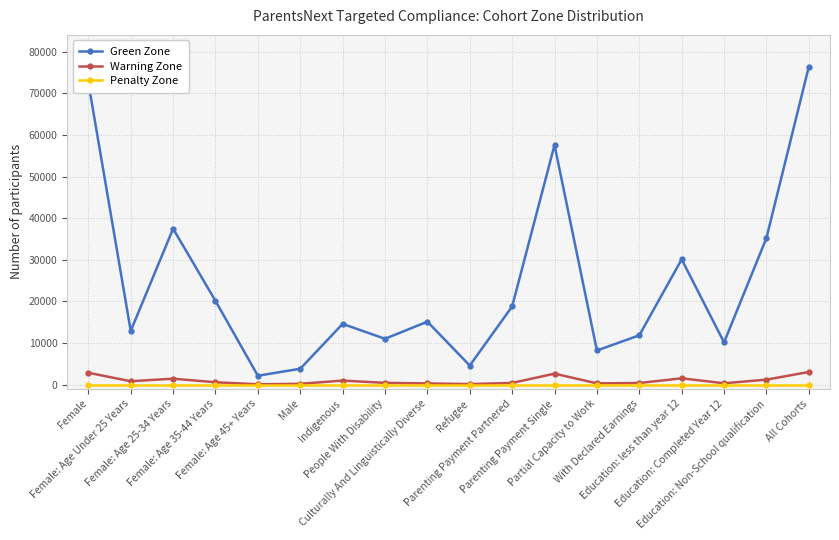

What is the maximum value shown in the chart?

76410